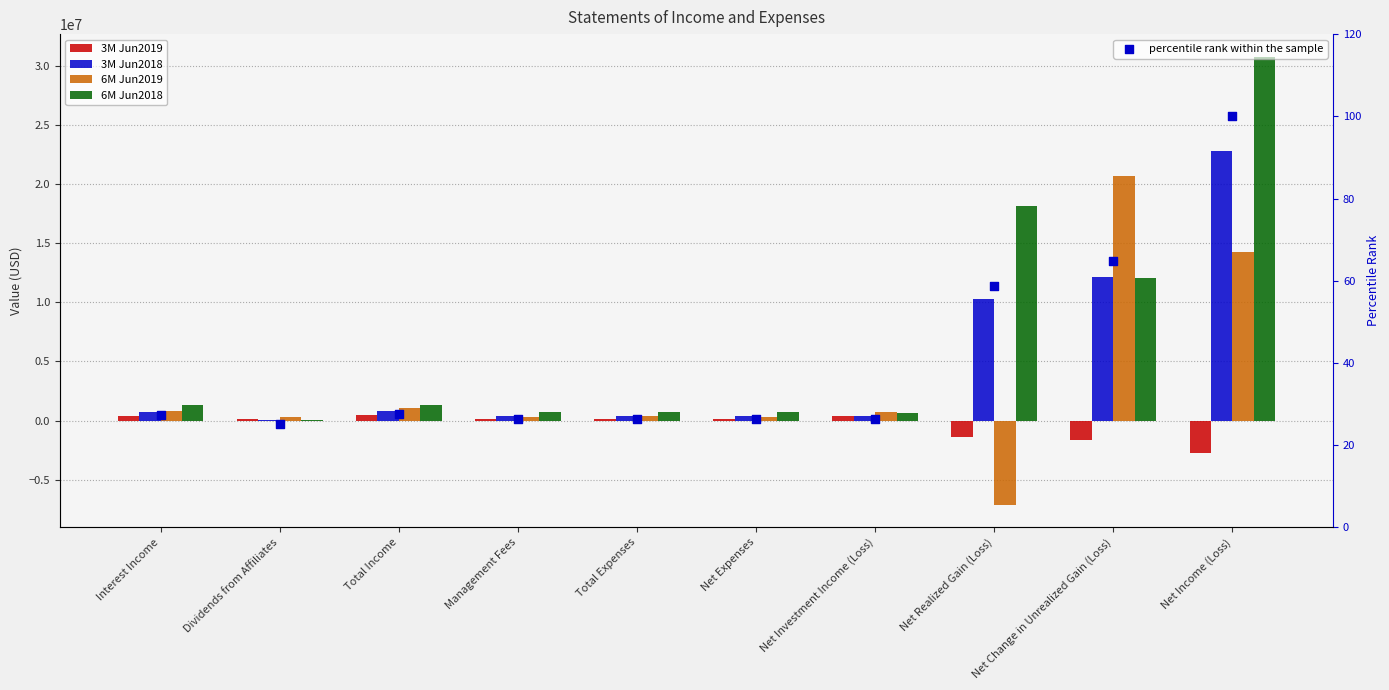

Which series reaches the minimum Y coordinate?

6M Jun2019